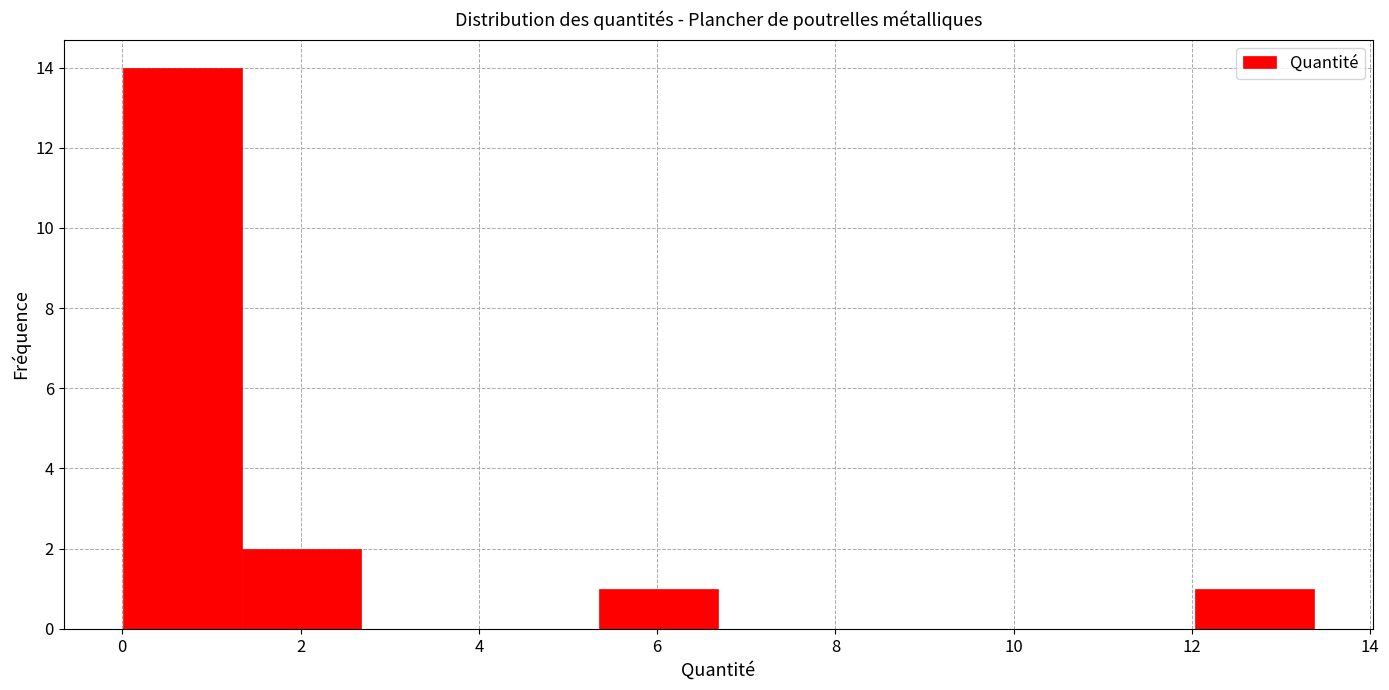

How tall is the bar that spans 12.0 to 13.4 on the x-axis? Neither the bar edges nor the heights are printed on the chart, so give them approximately, as read against the axes.

1